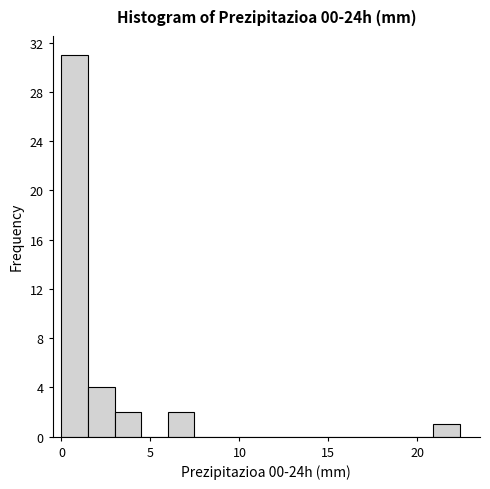

Read against the x-axis, roughly where is the centre of the tallest bar?

0.5